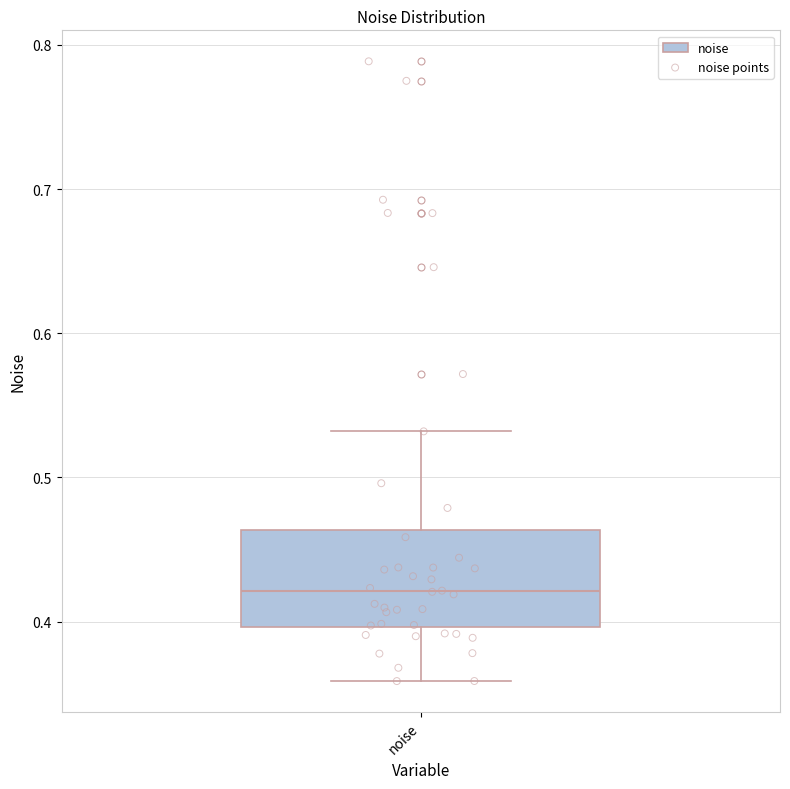

Where is the lower edge of the box for noise on the y-axis? The values are not printed on the chart, so give them approximately, as read against the axis.

0.40